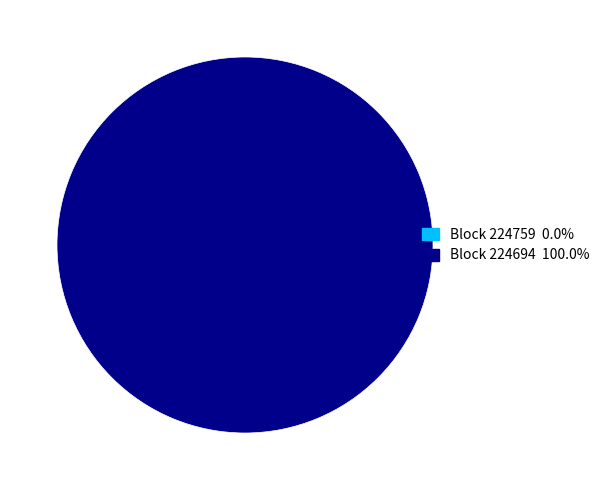

Combined, what portion of the pie is 224759 and 224694?

100.0%